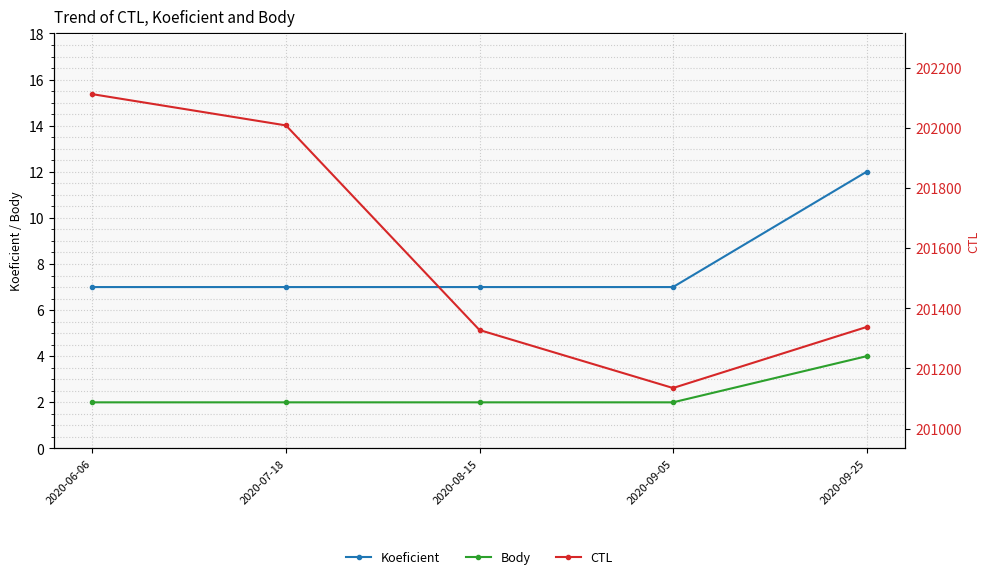

What is the value of the Koeficient point at the 1st from the left?

7